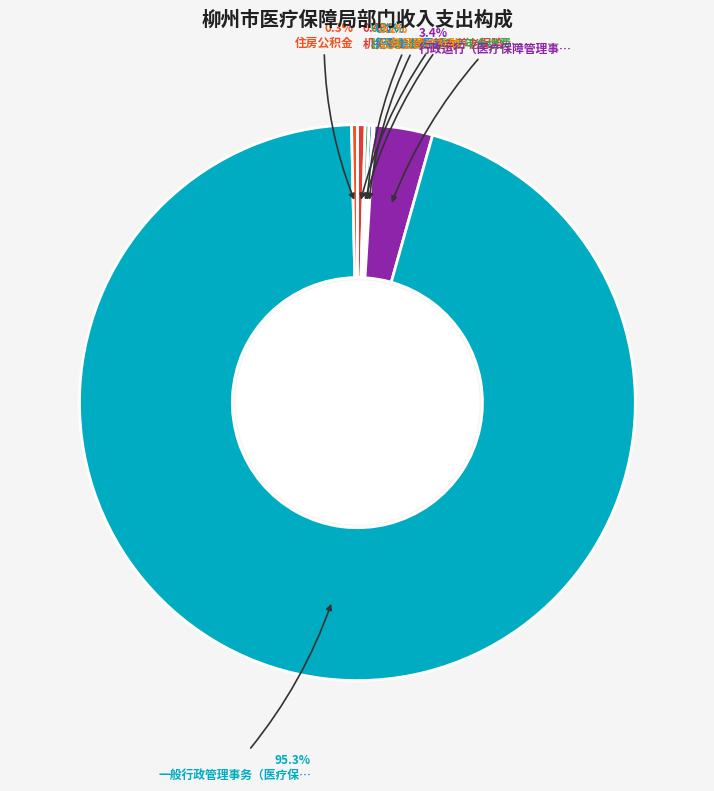

Which slice represents more than half of the pie?

一般行政管理事务（医疗保障管理事务）